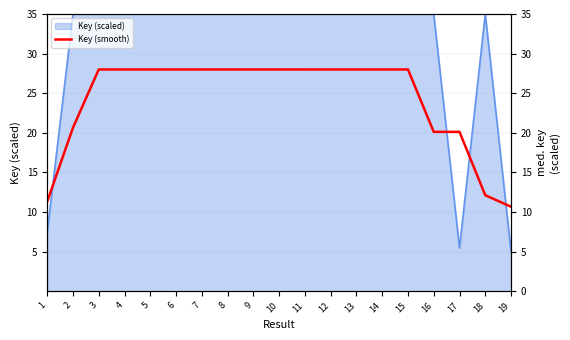

What is the change in value from 12 to 16?

-7.9